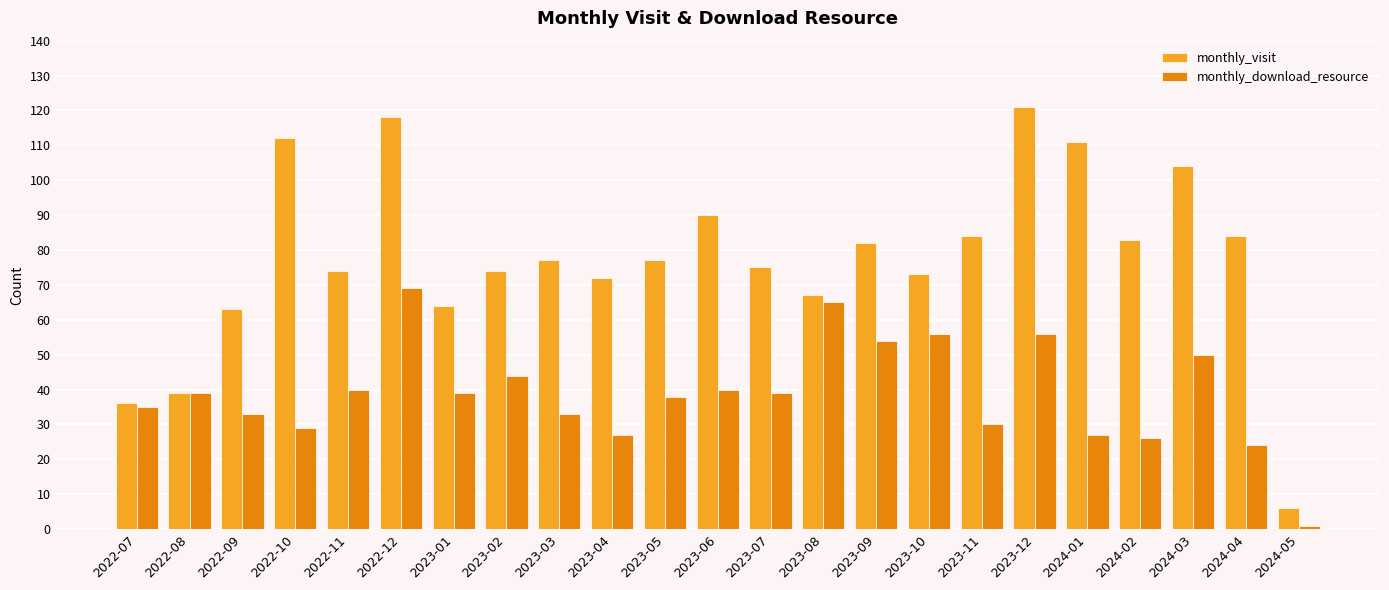

What is the sum of all monthly_visit values?

1786